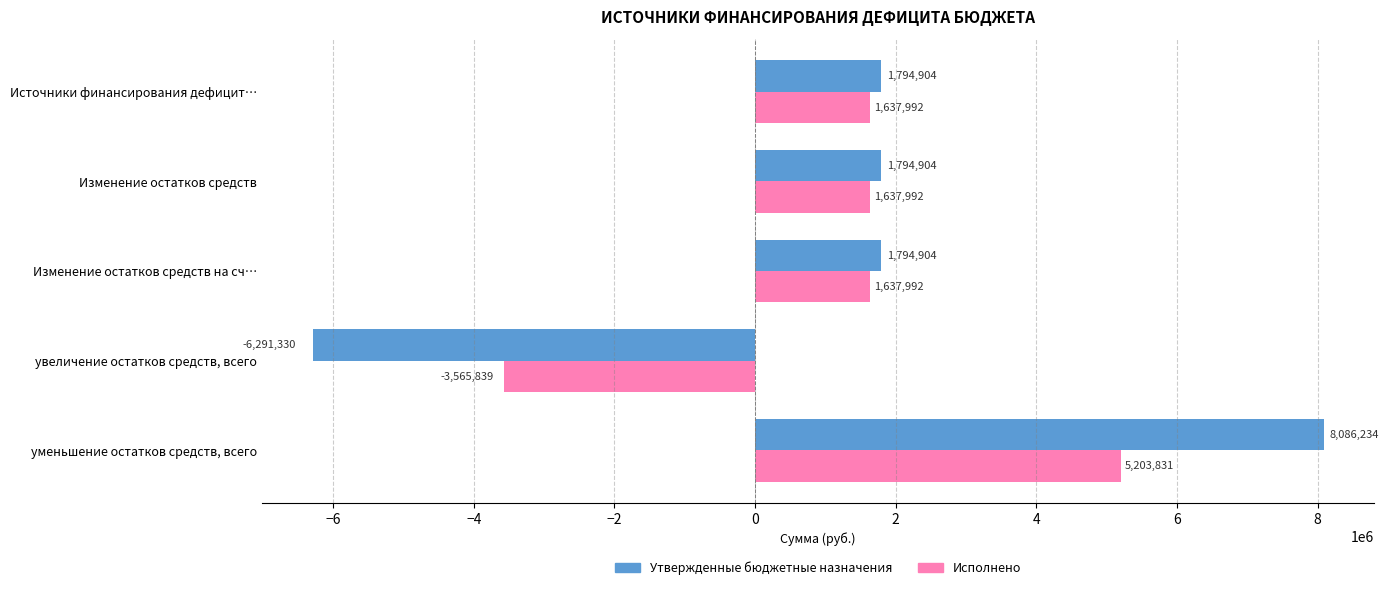

Rank the series by their maximum value, from highest to lowest.

Утвержденные бюджетные назначения, Исполнено